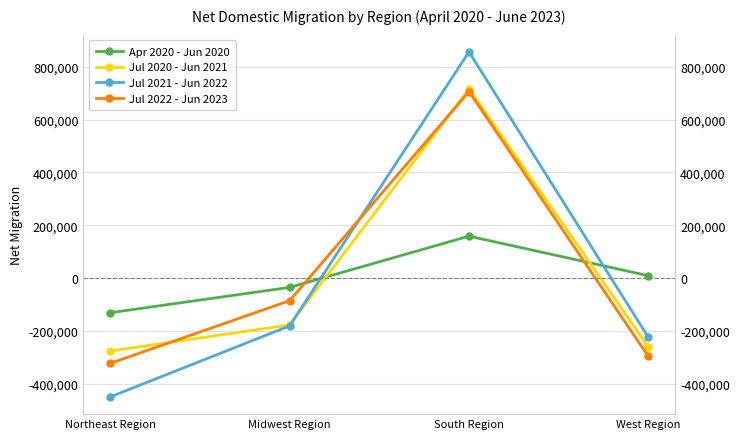

Where does the Jul 2020 - Jun 2021 series first go above -177584?

South Region